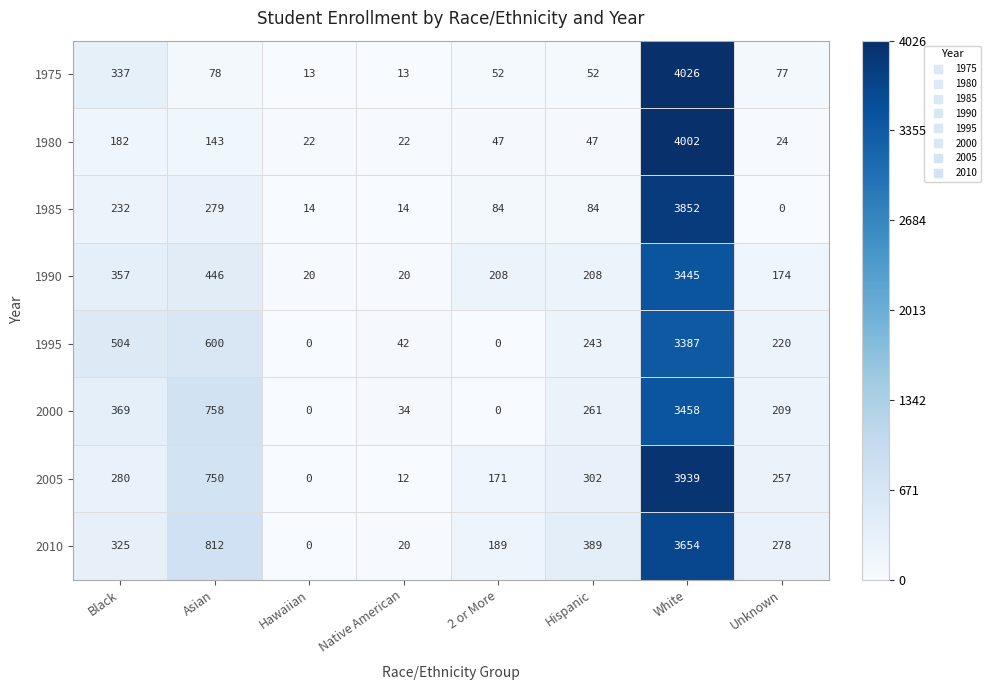

At White, list the series in order from smallest to largest.

1995, 1990, 2000, 2010, 1985, 2005, 1980, 1975